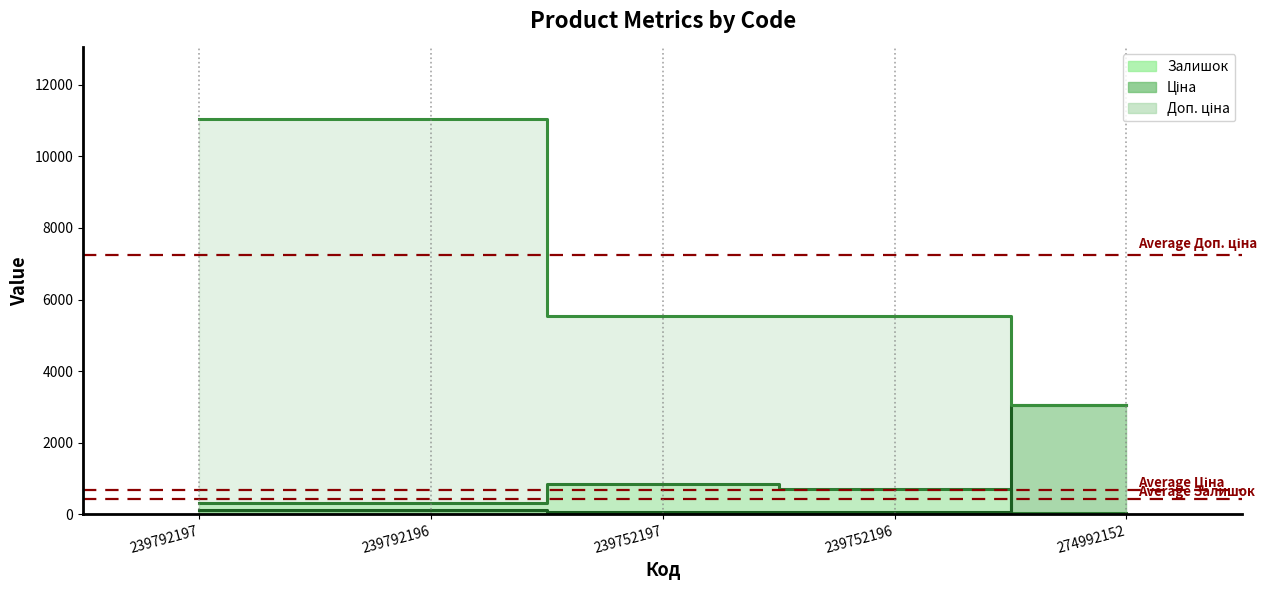

Which has a higher value, 239792197 or 239752197?

239752197